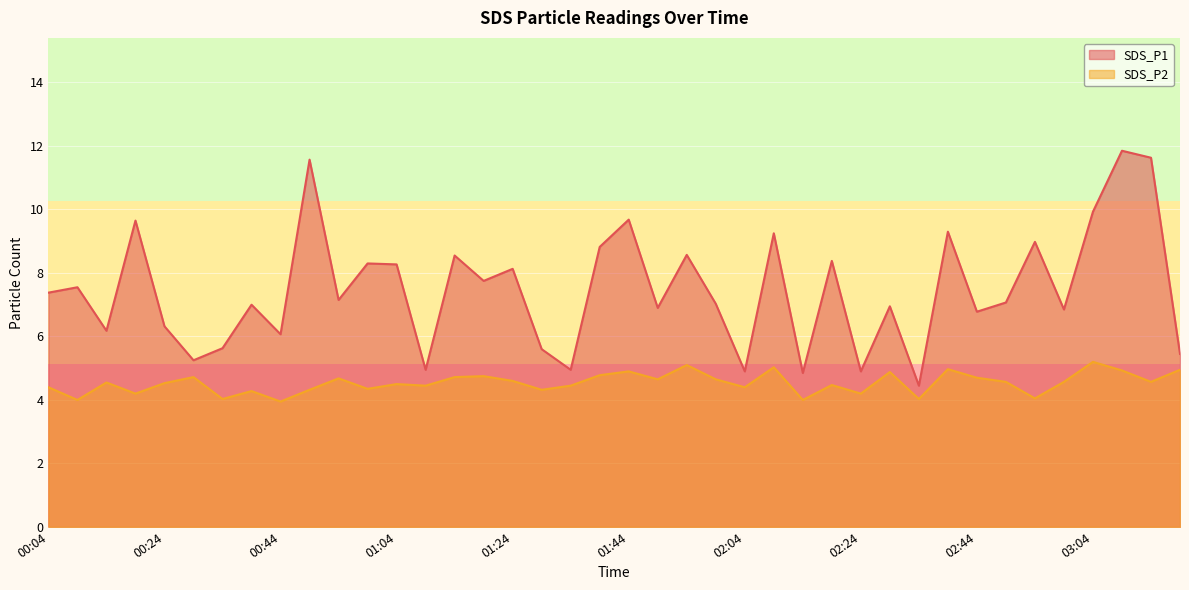

The SDS_P1 series shows 8.1 at 01:24. True or false?

True